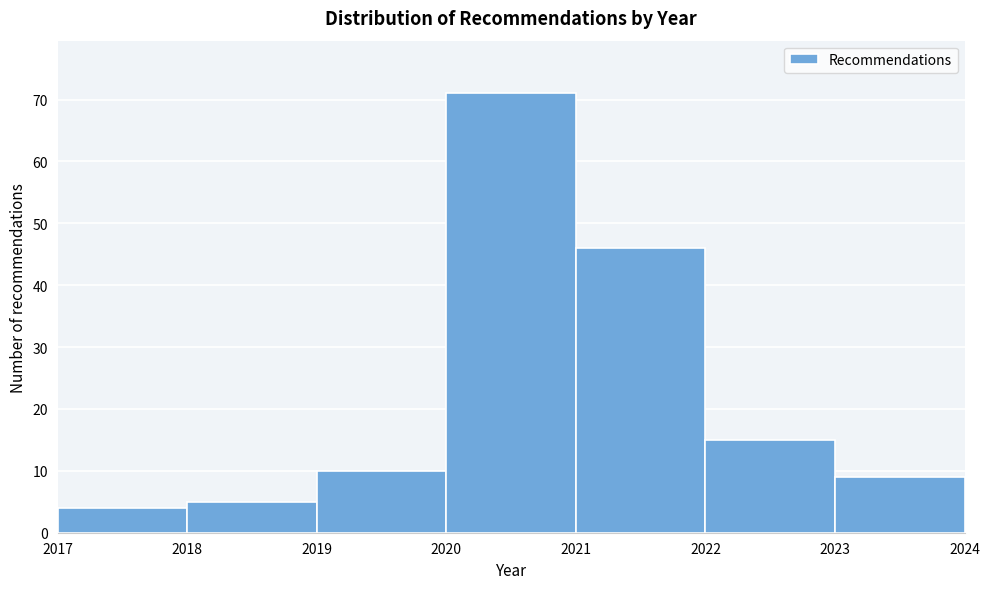

Reading right to left, transcribe all the data shown in this chart.

2023=9	2022=15	2021=46	2020=71	2019=10	2018=5	2017=4